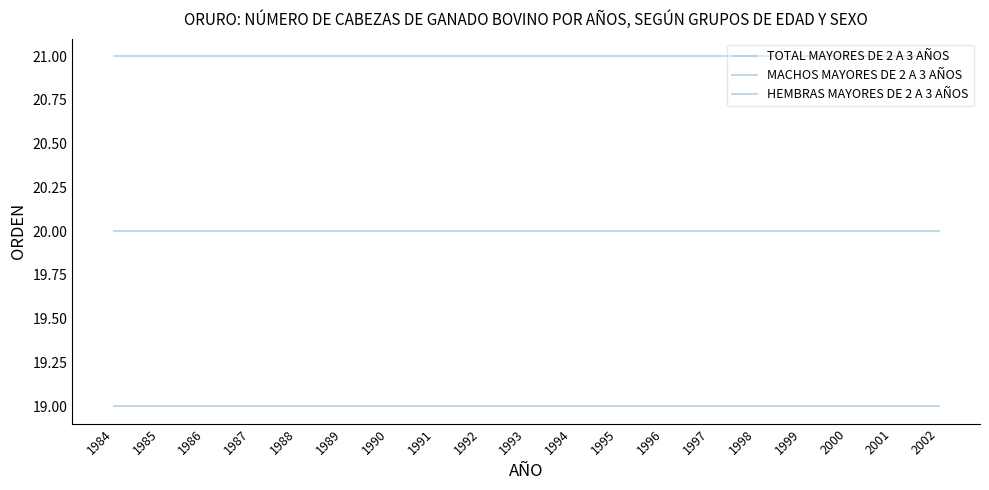

True or false: HEMBRAS MAYORES DE 2 A 3 AÑOS has a value of 14 at 1993.

False